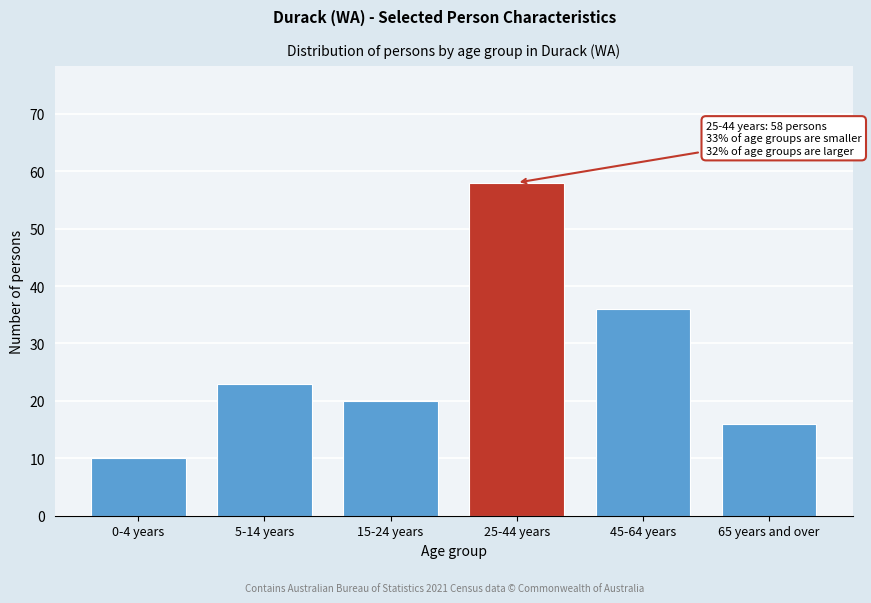

Reading left to right, what are all the values shown in this chart?

10	23	20	58	36	16